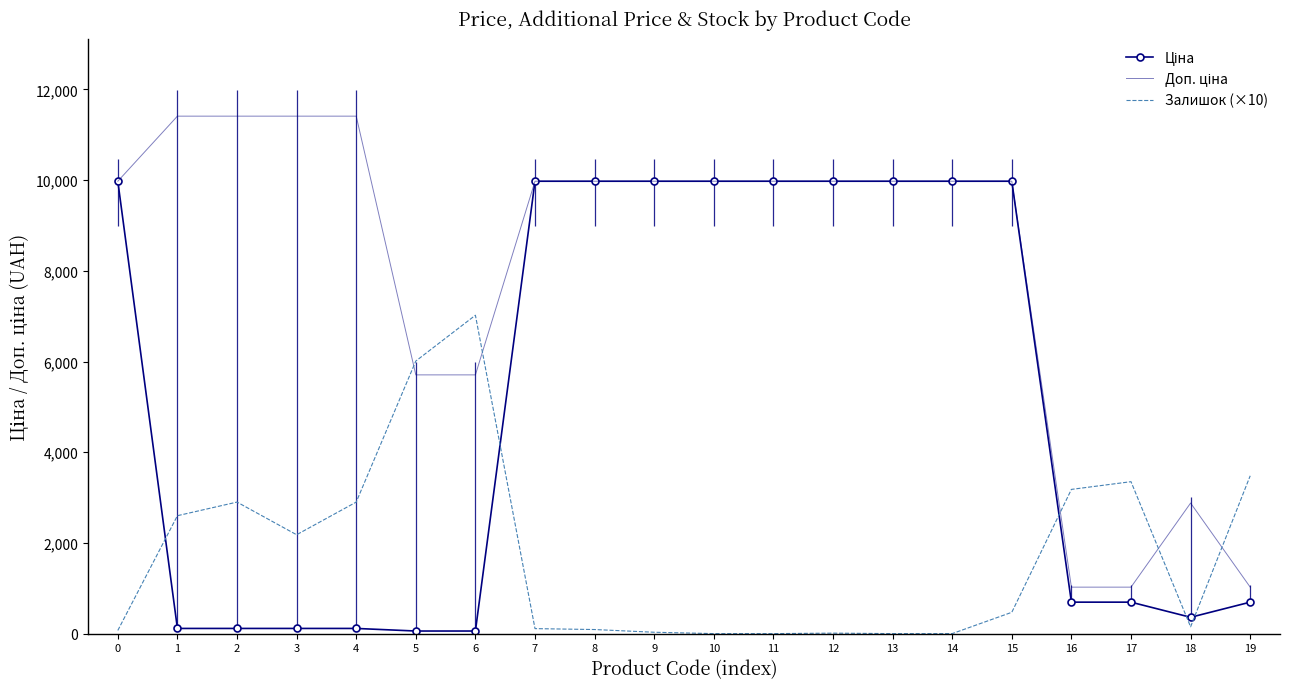

What is the sum of all Залишок (×10) values?

34550.0